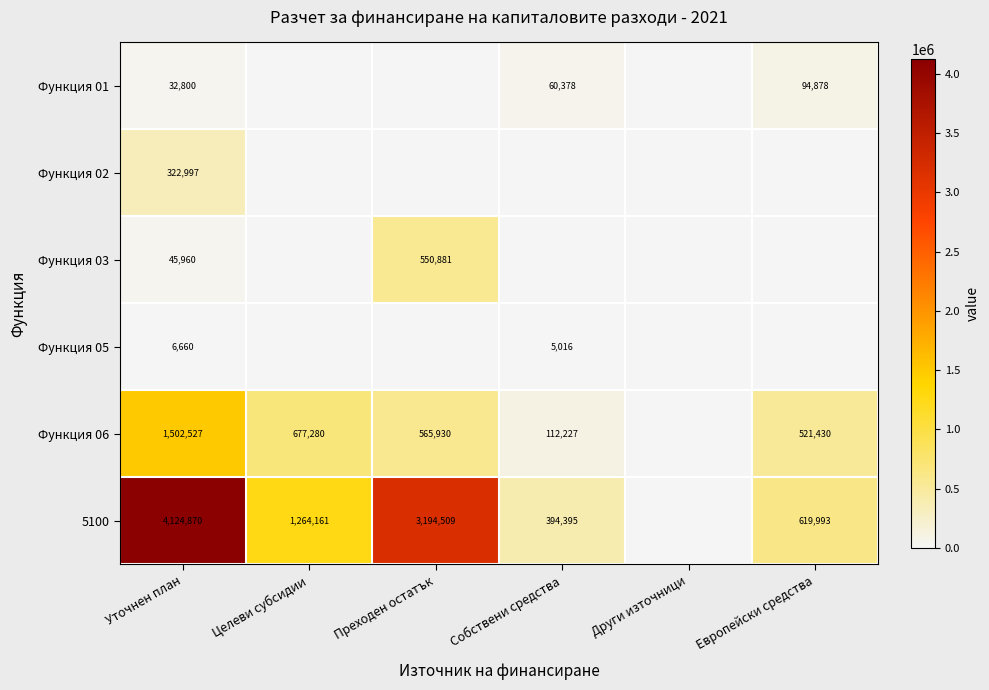

What is the sum of the Функция 06 values at Уточнен план and Собствени средства?

1614754